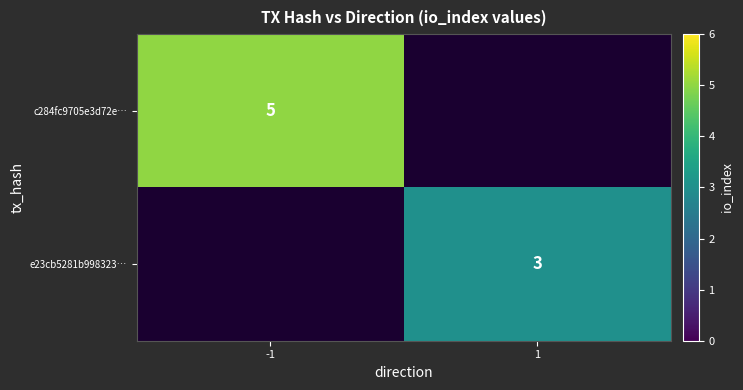

The value of c284fc9705e3d72e… at -1 is 2. True or false?

False